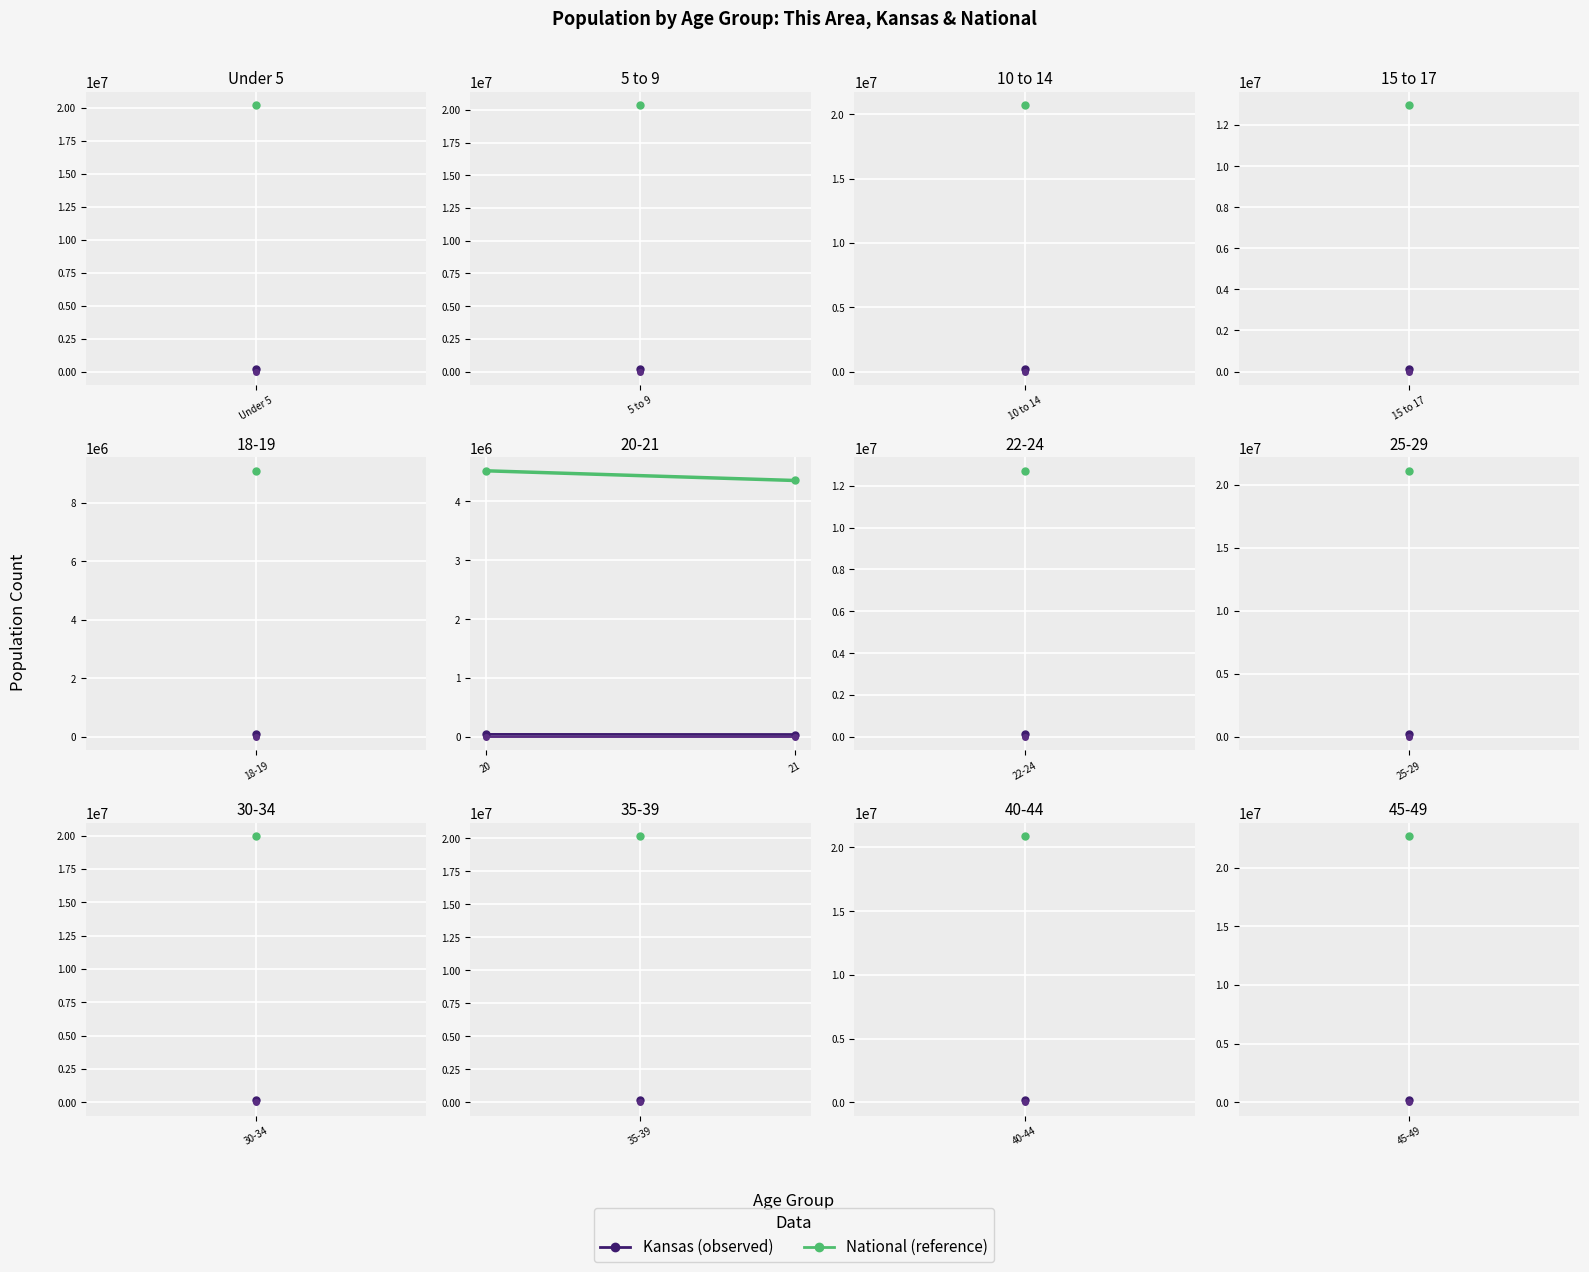

What is the label of the 2nd point from the right?

Under 5